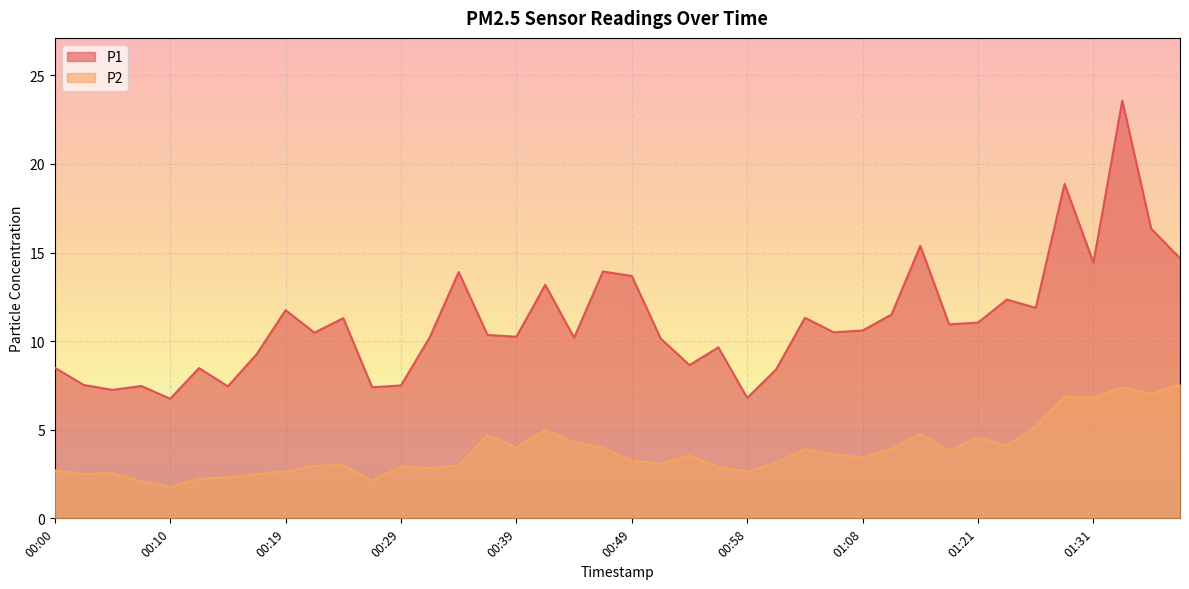

What position from the left is 01:23?

34